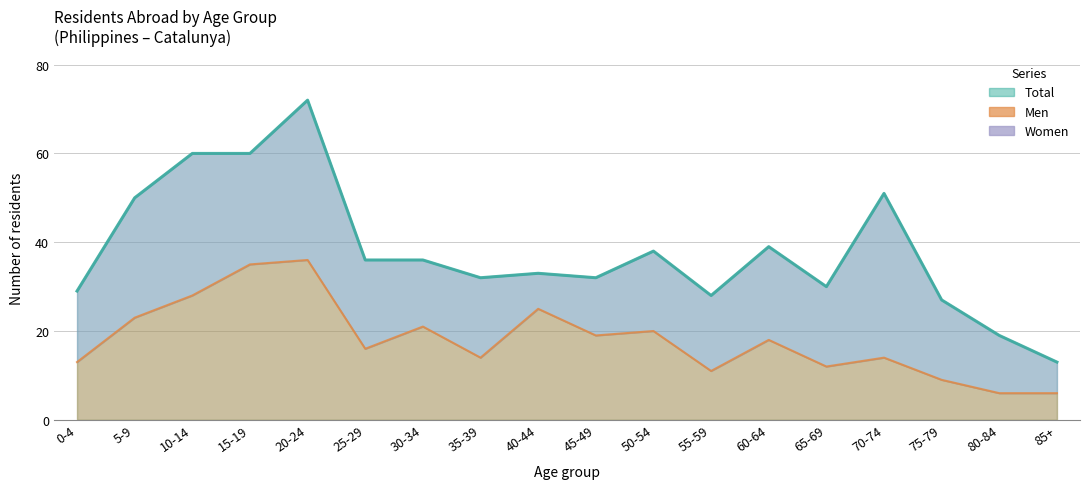

How many lines are shown in the chart?

2